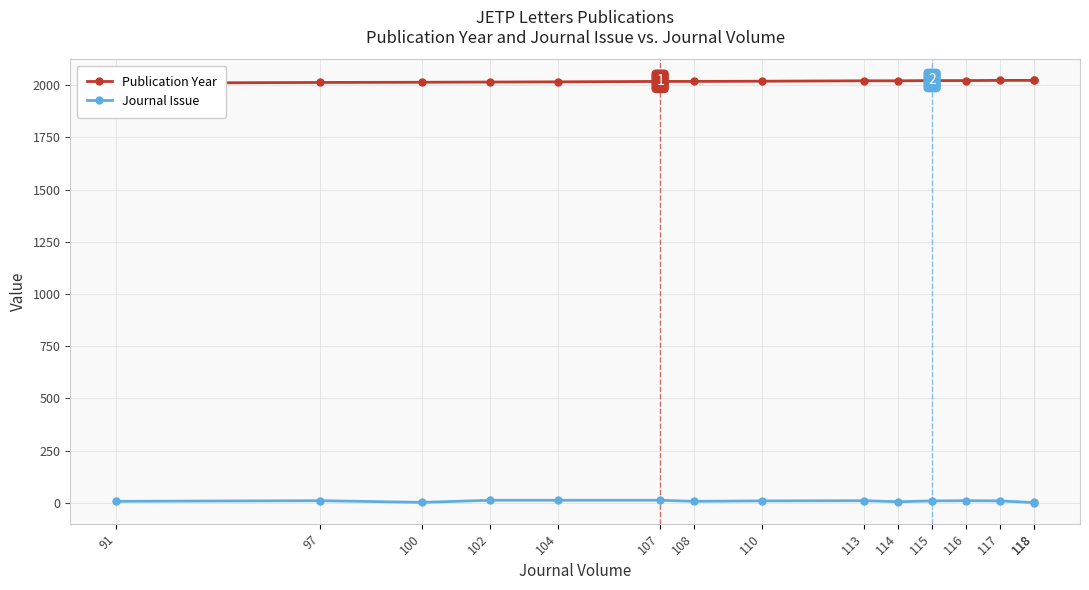

Where does the Publication Year series first go above 2019?

113